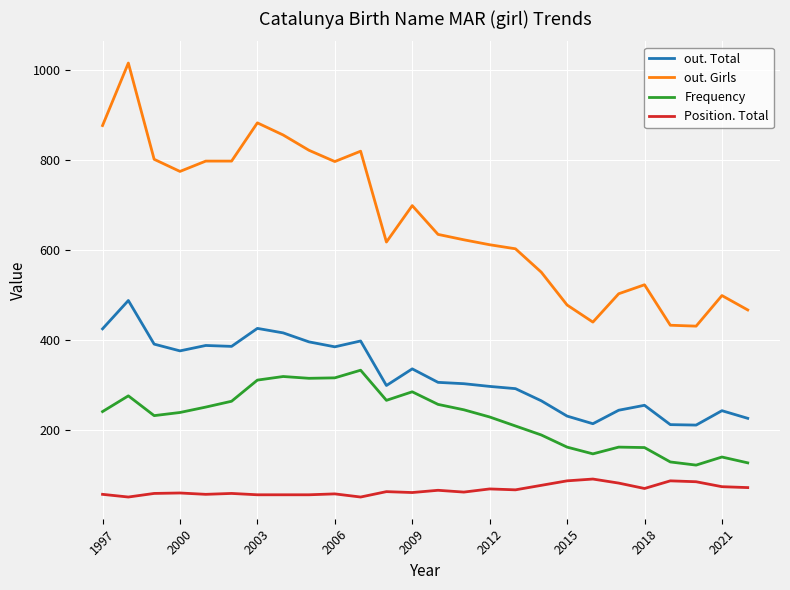

Which series has the widest spread of values?

out. Girls